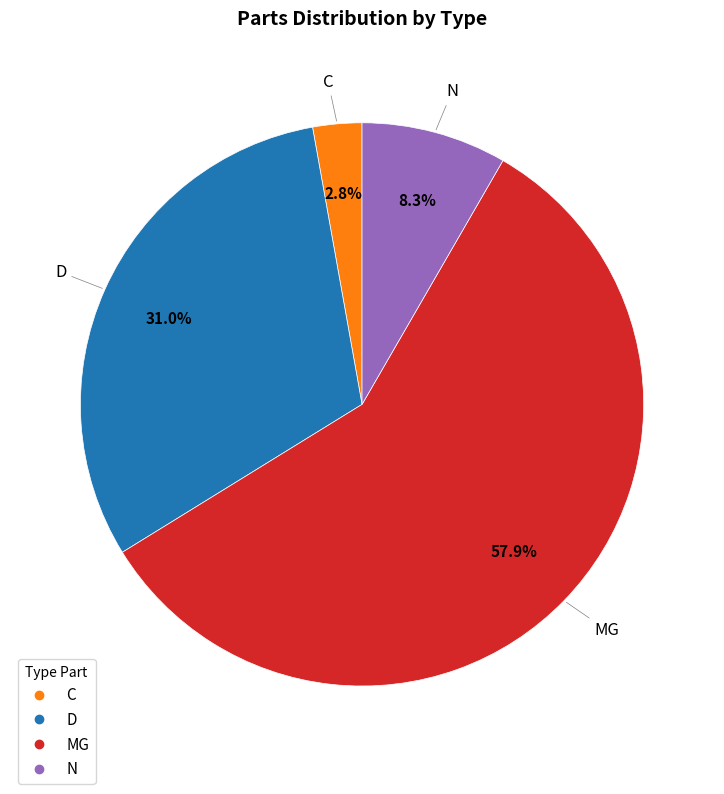

Count the number of slices in the pie.

4